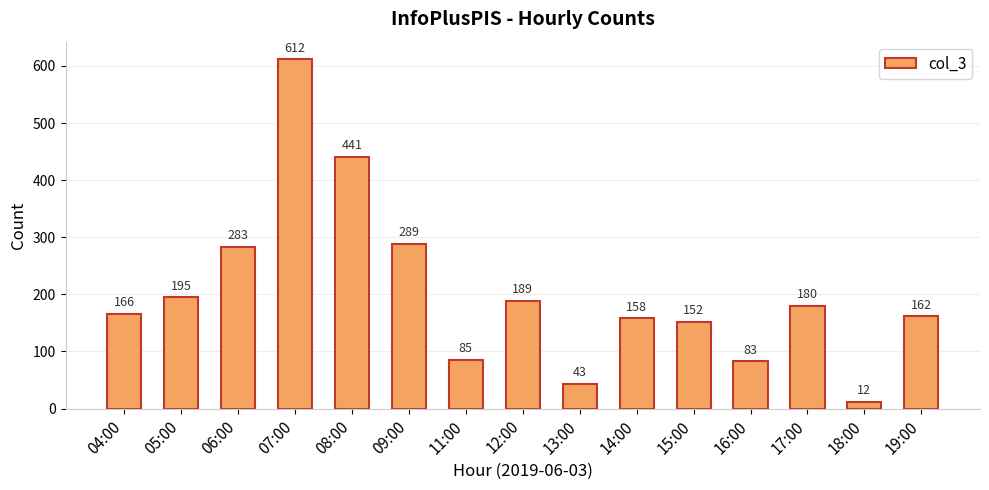

Count the number of categories in the chart.

15